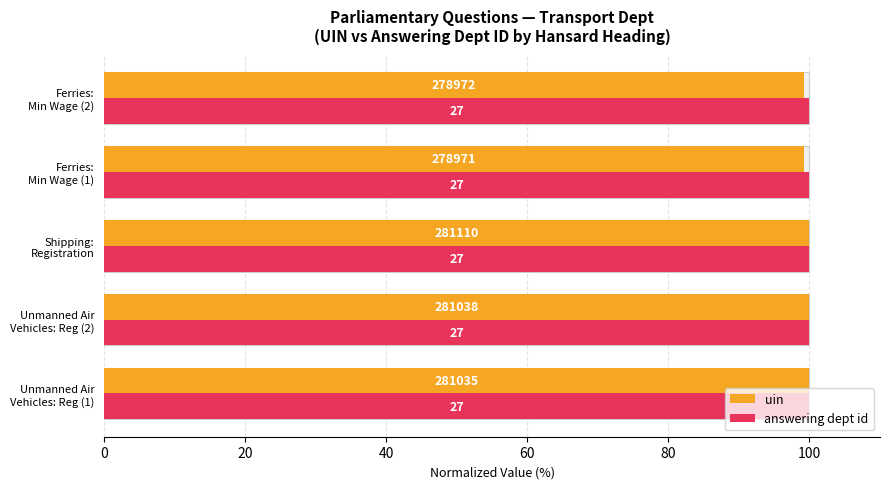

Between Unmanned Air Vehicles: Reg (2) and Unmanned Air Vehicles: Reg (1), which is larger?

Unmanned Air Vehicles: Reg (2)